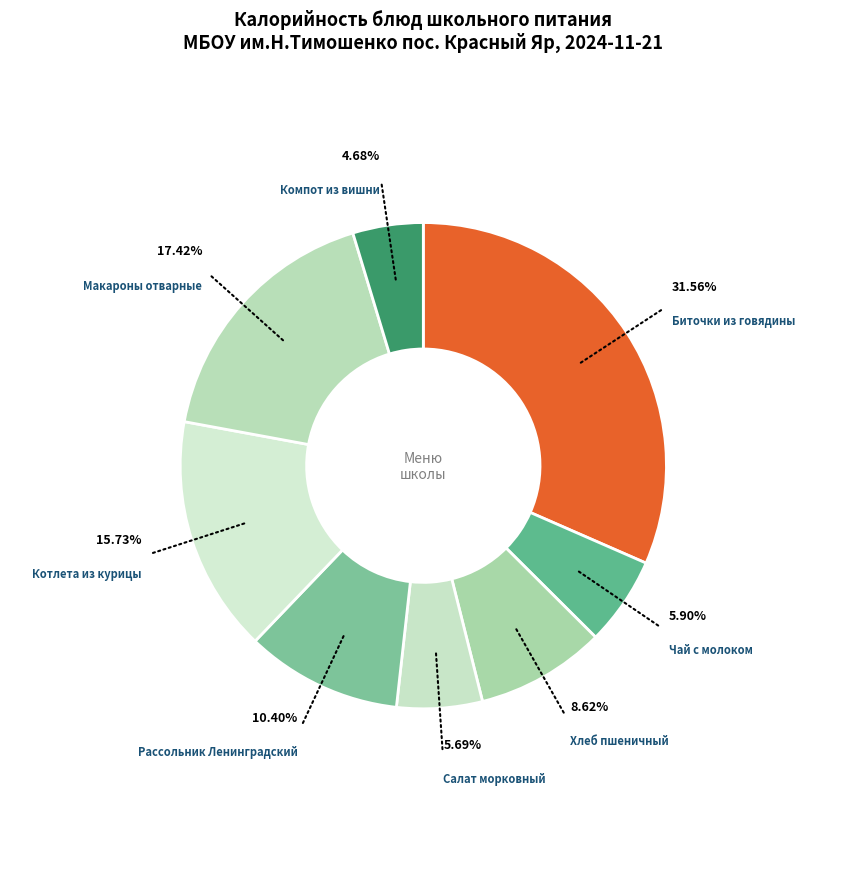

Count the number of slices in the pie.

8